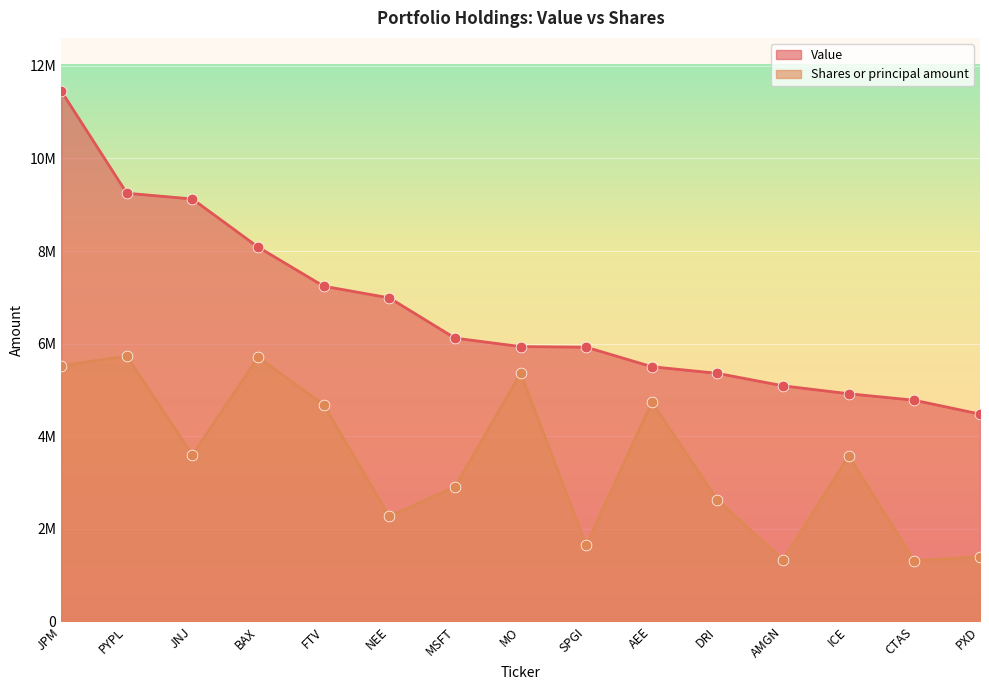

At which category is the sum across all series the highest?

JPM